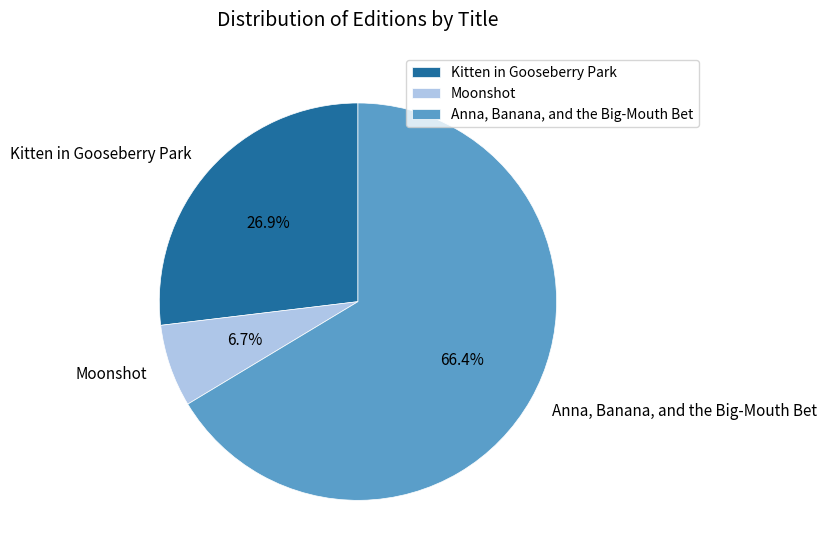

The Anna, Banana, and the Big-Mouth Bet slice represents 66% of the pie. True or false?

True